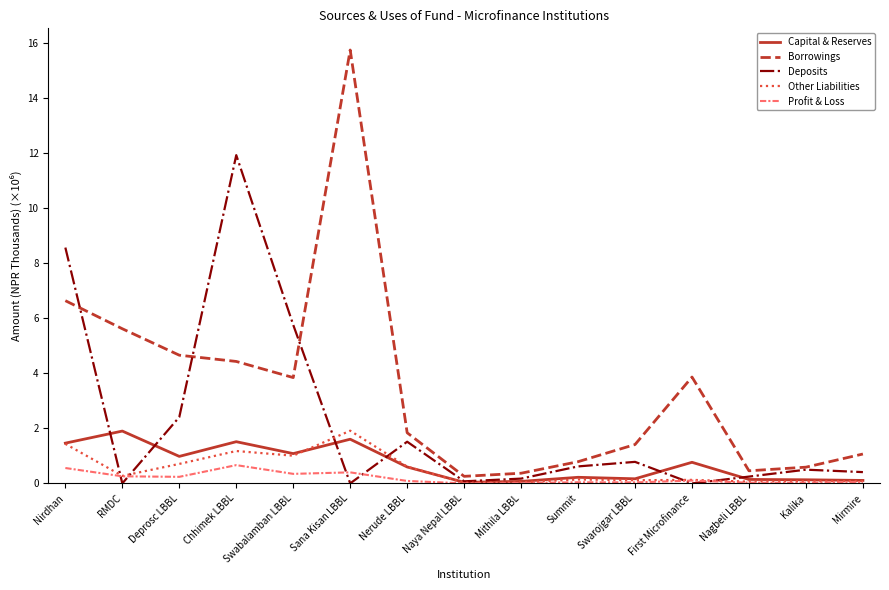

The value of Borrowings at Summit is 0.8. True or false?

True